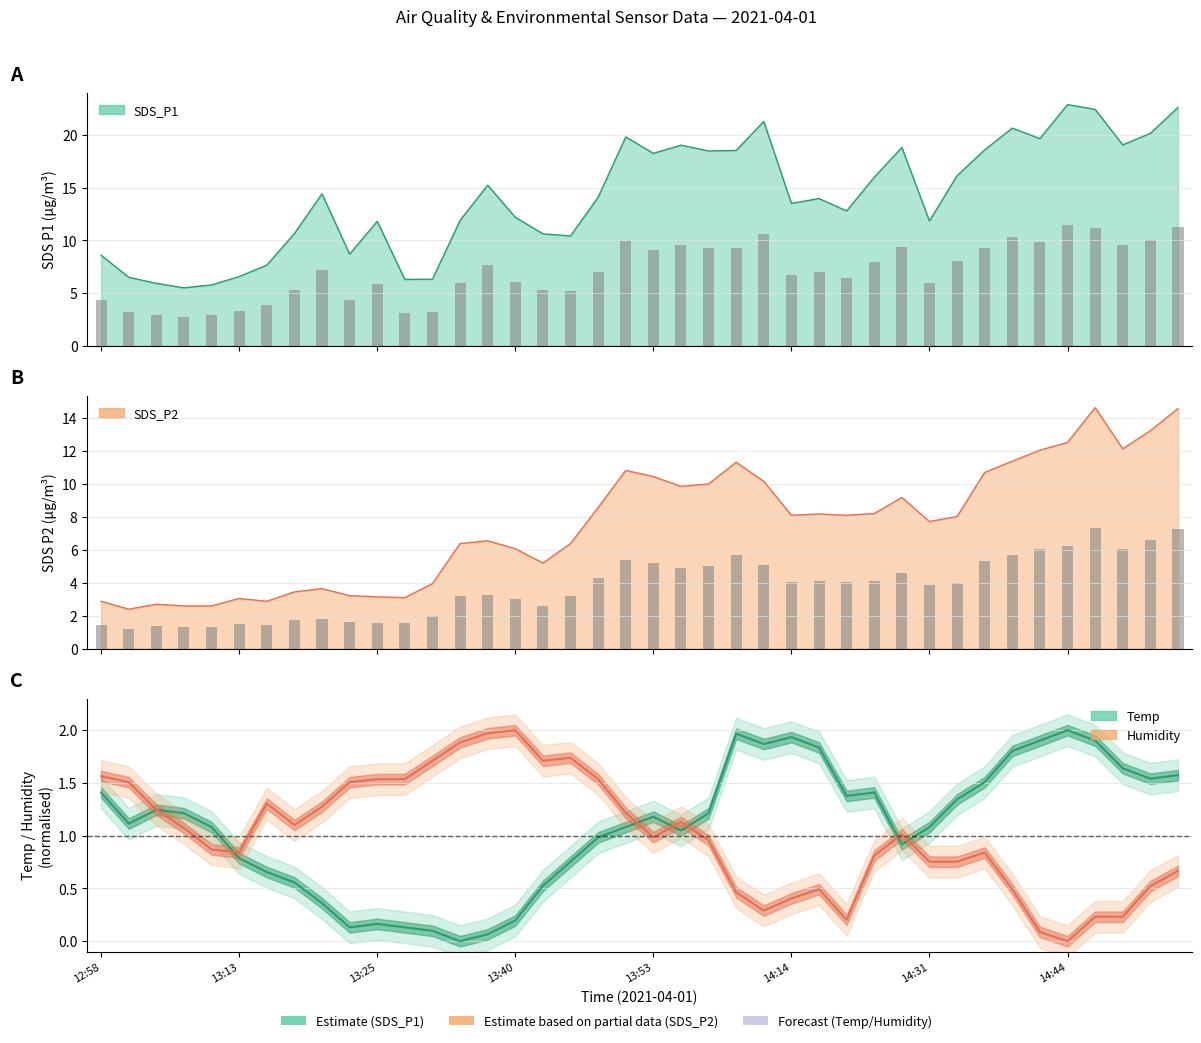

How many bars are there in total?

80